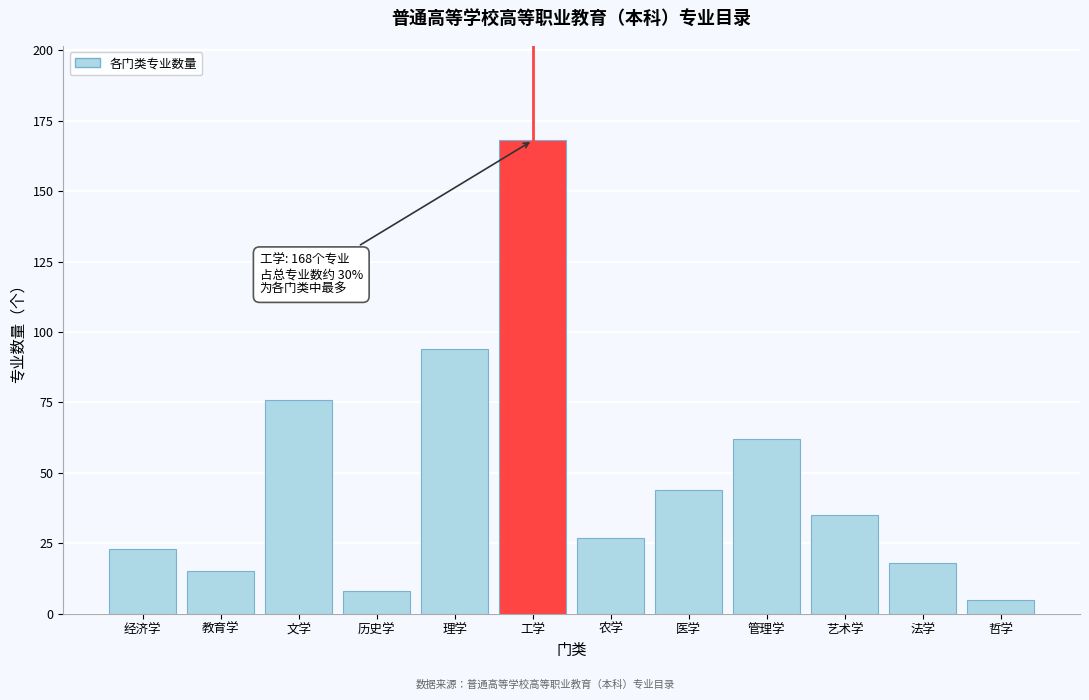

Reading left to right, transcribe all the data shown in this chart.

经济学=23	教育学=15	文学=76	历史学=8	理学=94	工学=168	农学=27	医学=44	管理学=62	艺术学=35	法学=18	哲学=5